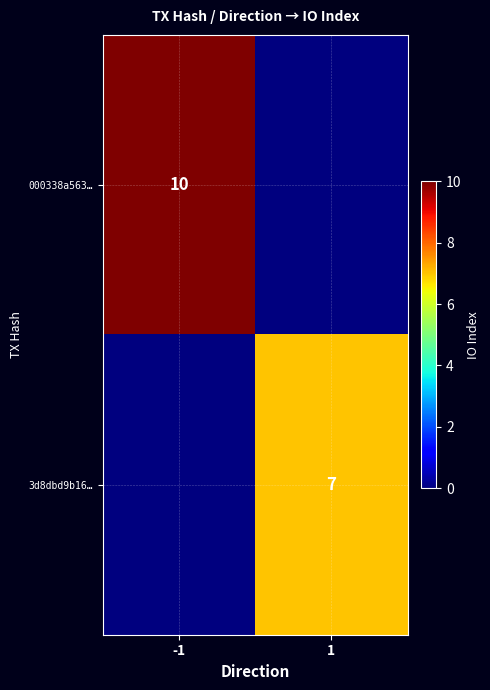

Between 1 and -1, which is larger?

-1